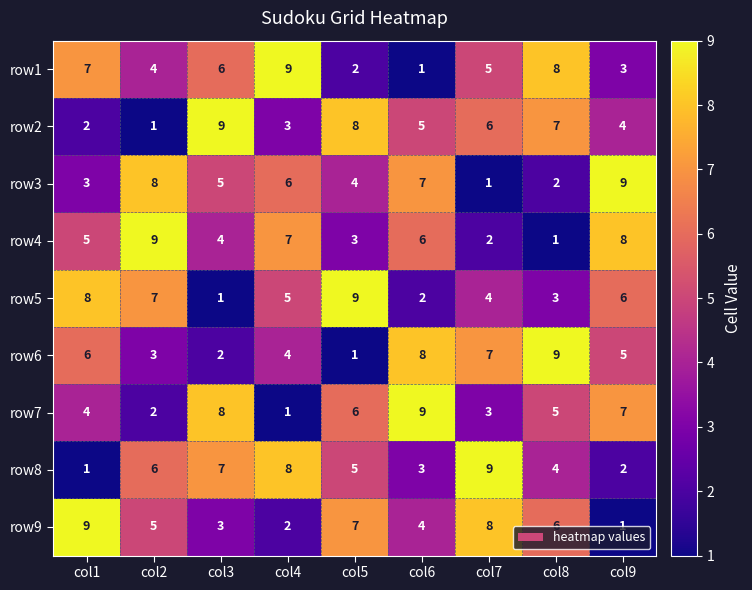

Which series changed the most between col3 and col8?

row6